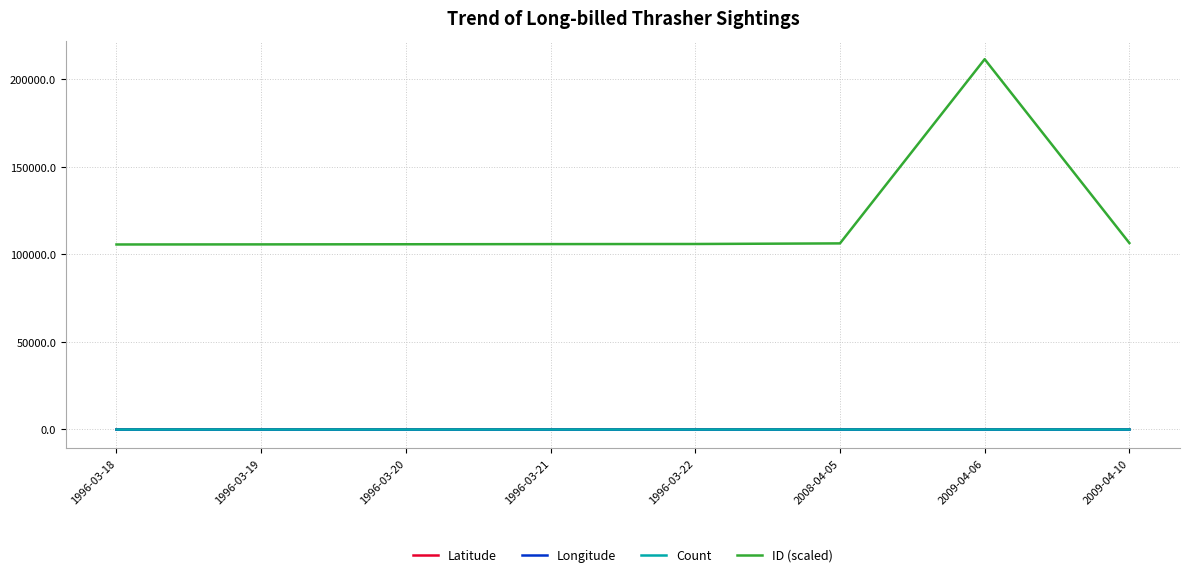

True or false: Count has a value of 1.0 at 2009-04-10.

True